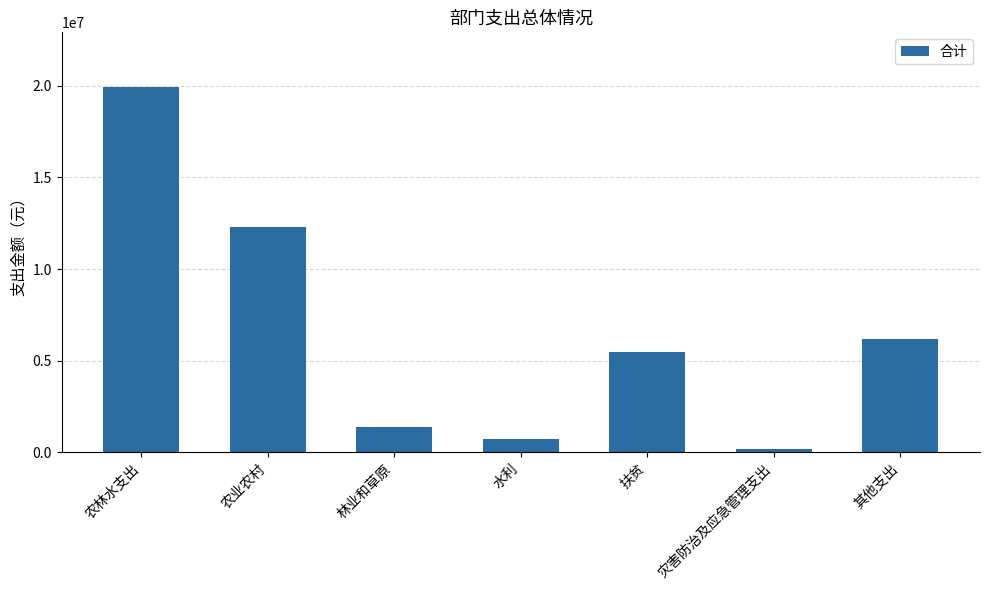

Approximately how many times larger is the value at 水利 compared to 其他支出?

0.1